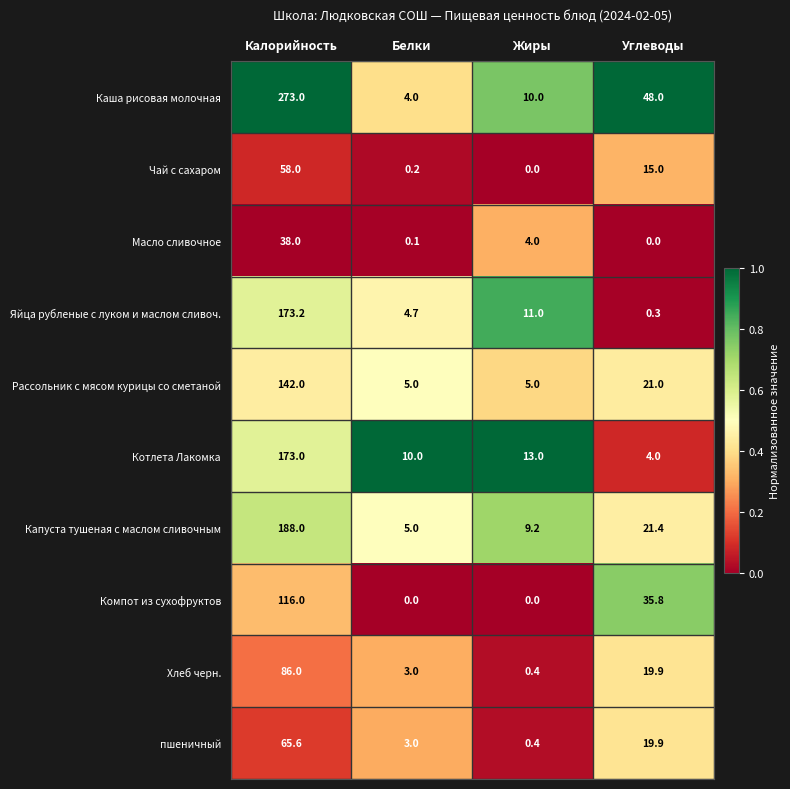

Which series has the largest total across all categories?

Каша рисовая молочная